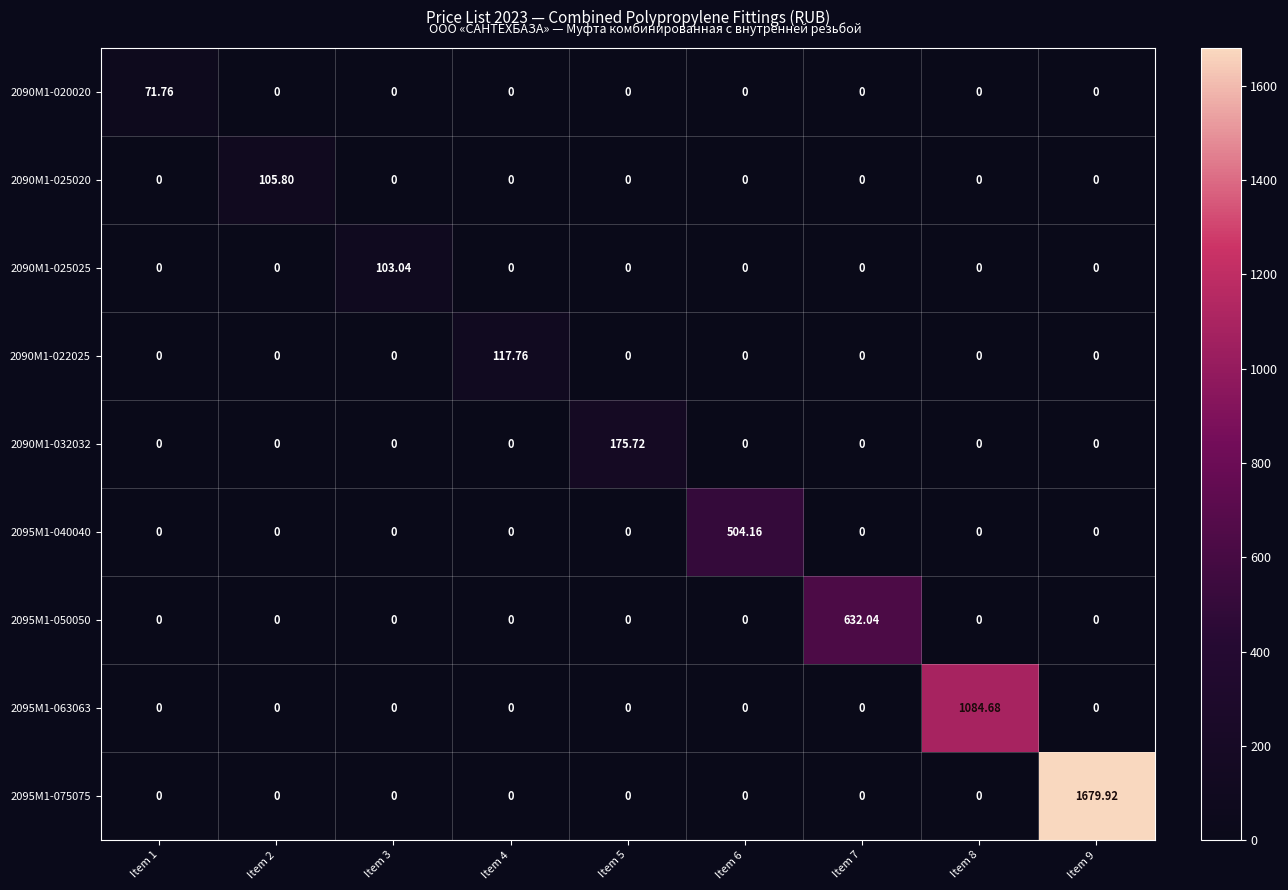

Is the value of 2090M1-022025 at Item 4 greater than the value of 2090M1-032032 at Item 8?

Yes